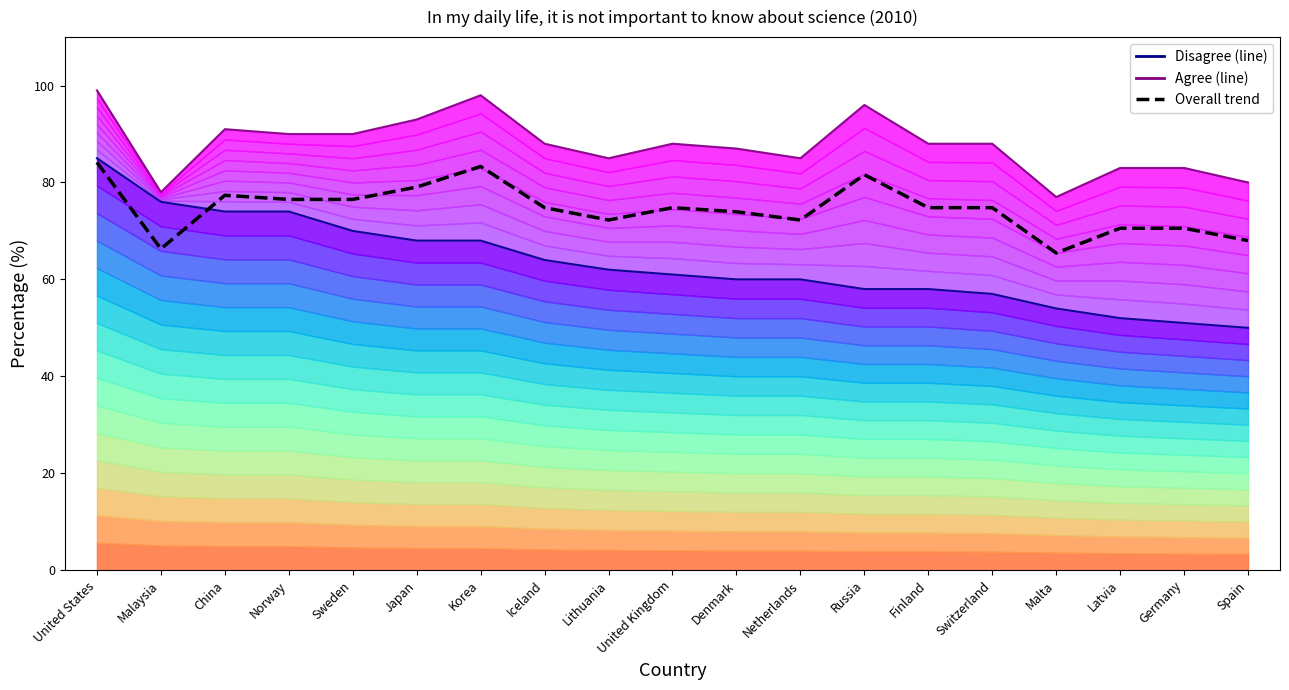

What is the sum of the Overall trend values at Denmark and Sweden?

150.4